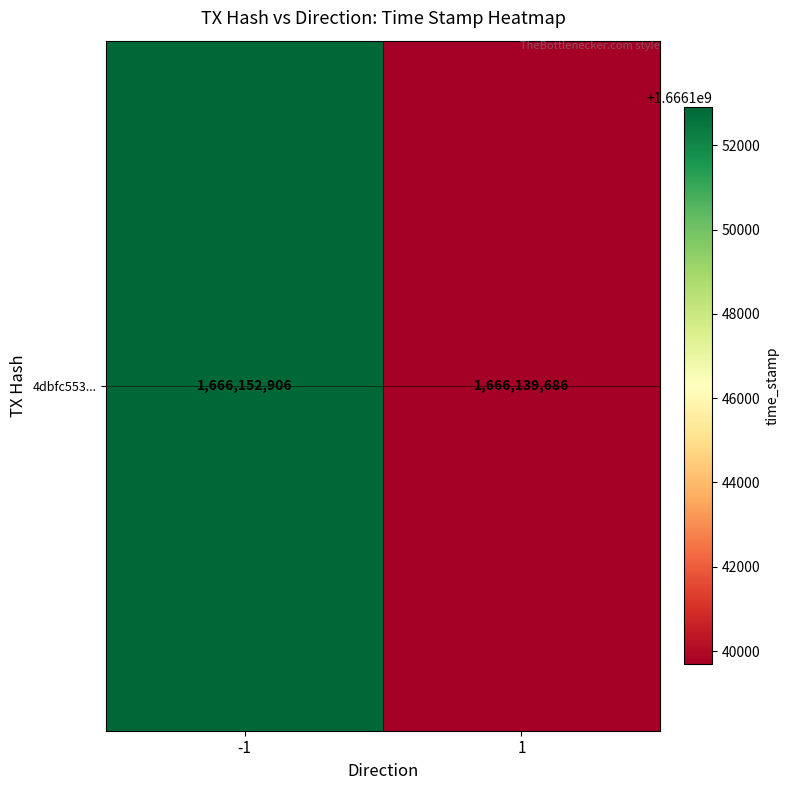

Where is the data nearest to the value 1666146296?

-1